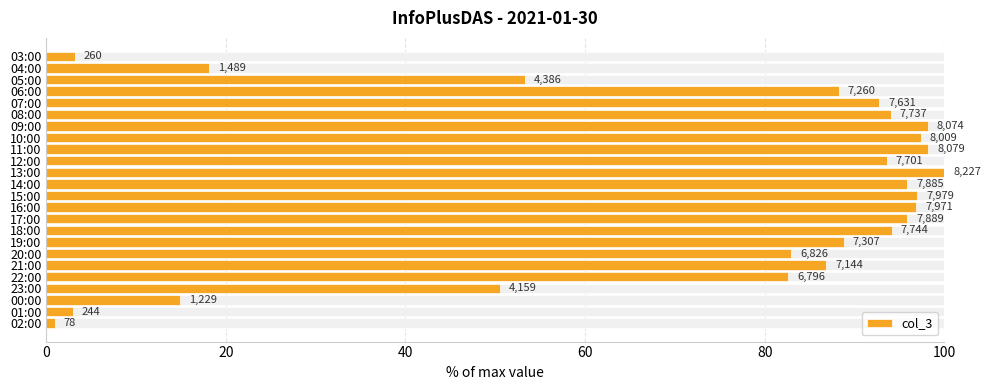

Are the bars horizontal?

Yes